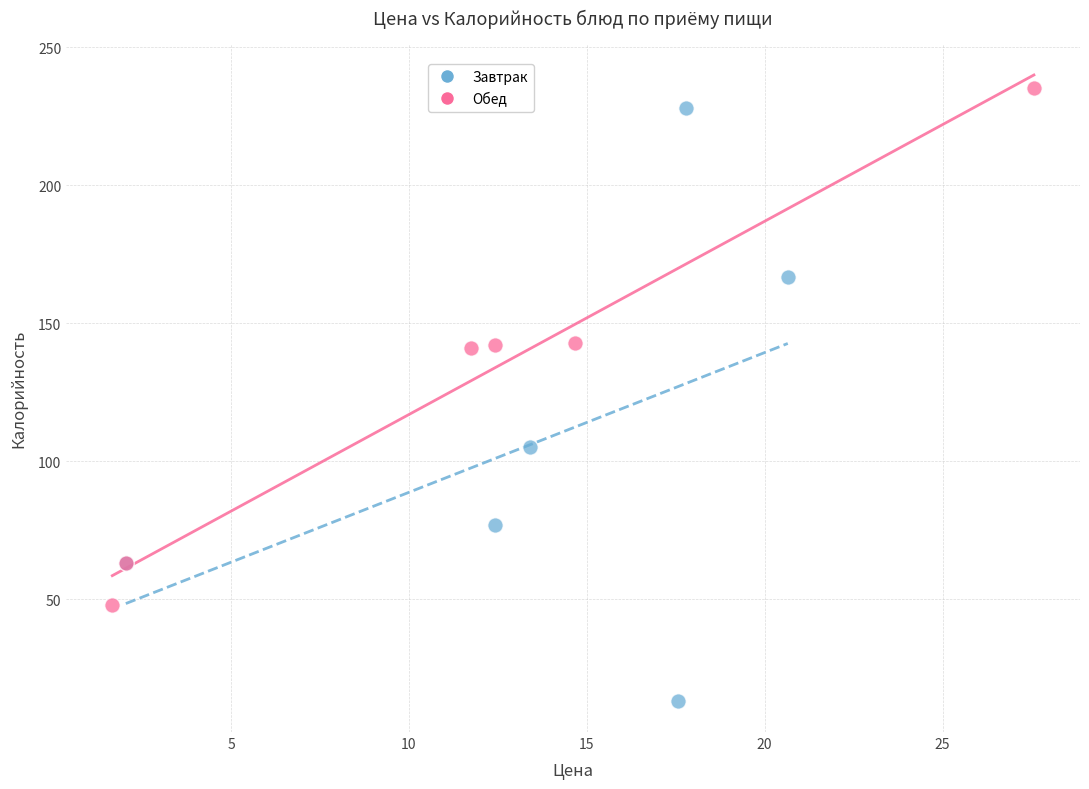

Which series reaches the maximum Y coordinate?

Обед